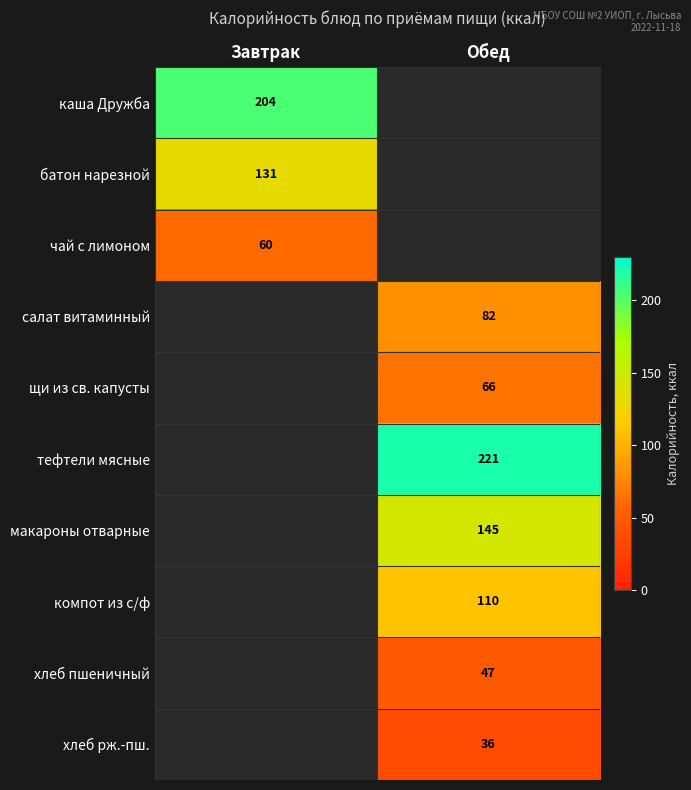

Is it true that макароны отварные equals 145 at Обед?

True